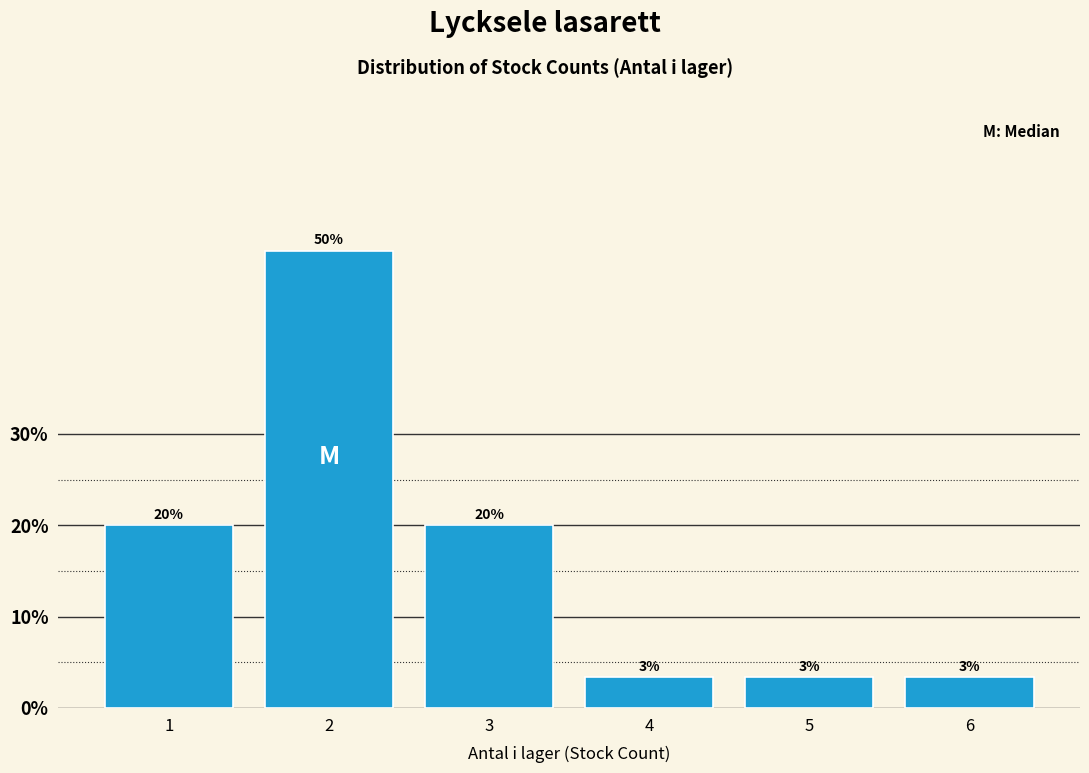

Is it true that the value at 3 is 20.0?

True